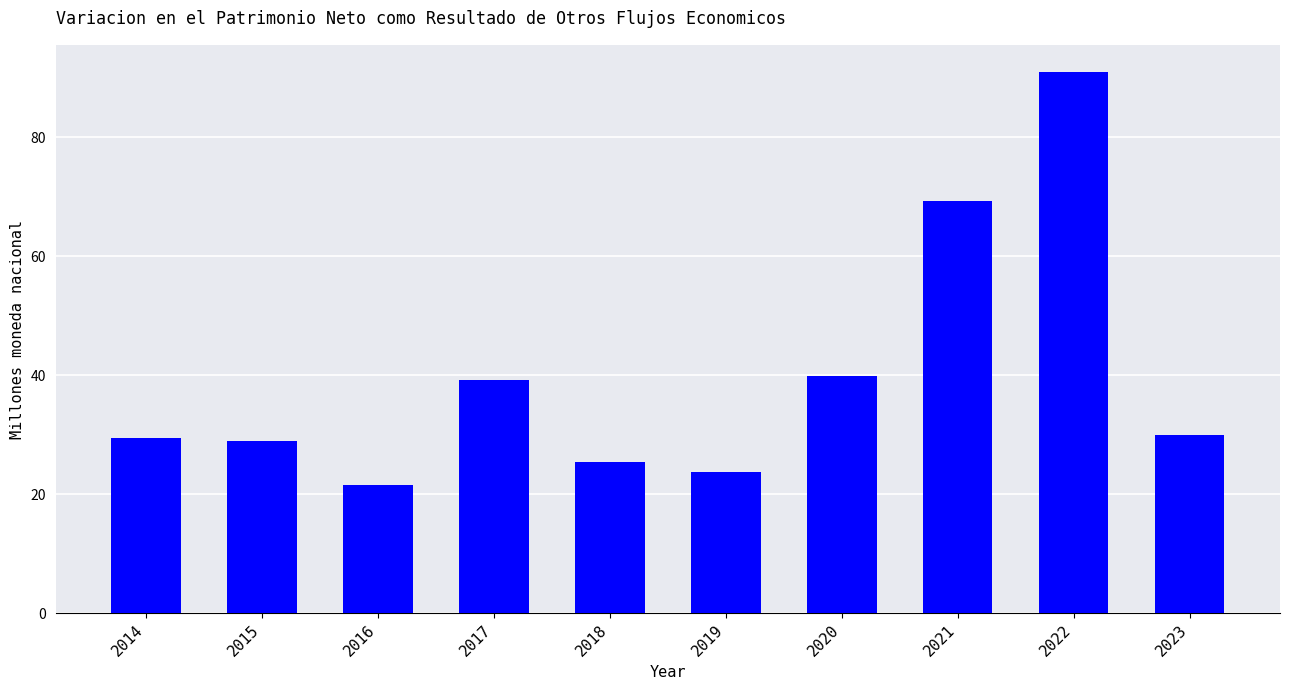

Reading right to left, list all the values displayed in this chart.

29.9	91.0	69.3	39.9	23.7	25.5	39.3	21.5	28.9	29.5